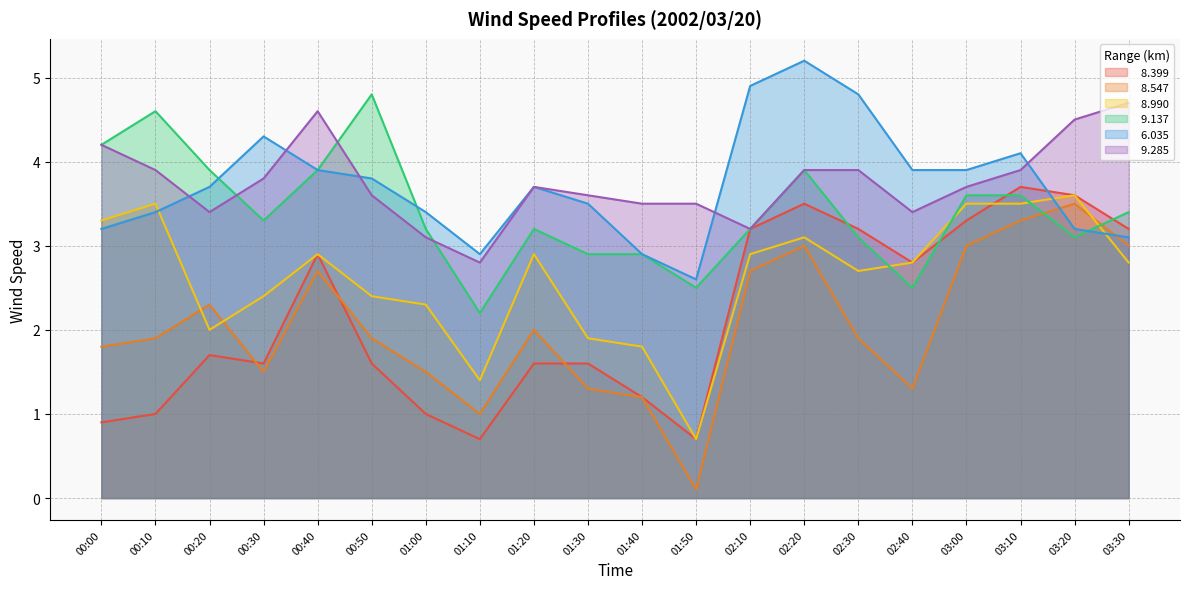

What are all the series names shown in the legend?

  8.399,   8.547,   8.990,   9.137,   6.035,   9.285